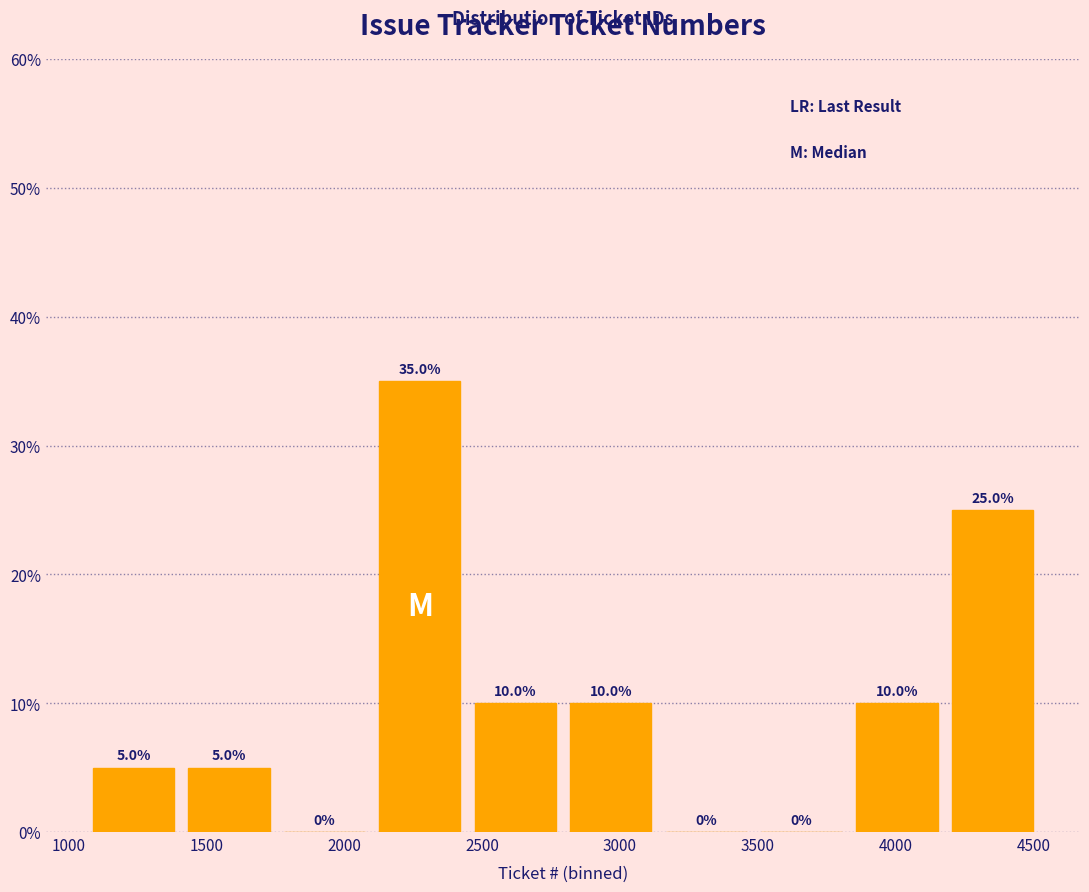

Reading left to right, transcribe this chart: for each bar, give the range it covers on the x-axis and its height. The bar edges are not printed on the chart, so give them approximately, as read against the axis.

1050 to 1400: 5.0
1400 to 1750: 5.0
1750 to 2100: 0.0
2100 to 2450: 35.0
2450 to 2800: 10.0
2800 to 3150: 10.0
3150 to 3500: 0.0
3500 to 3850: 0.0
3850 to 4200: 10.0
4200 to 4500: 25.0